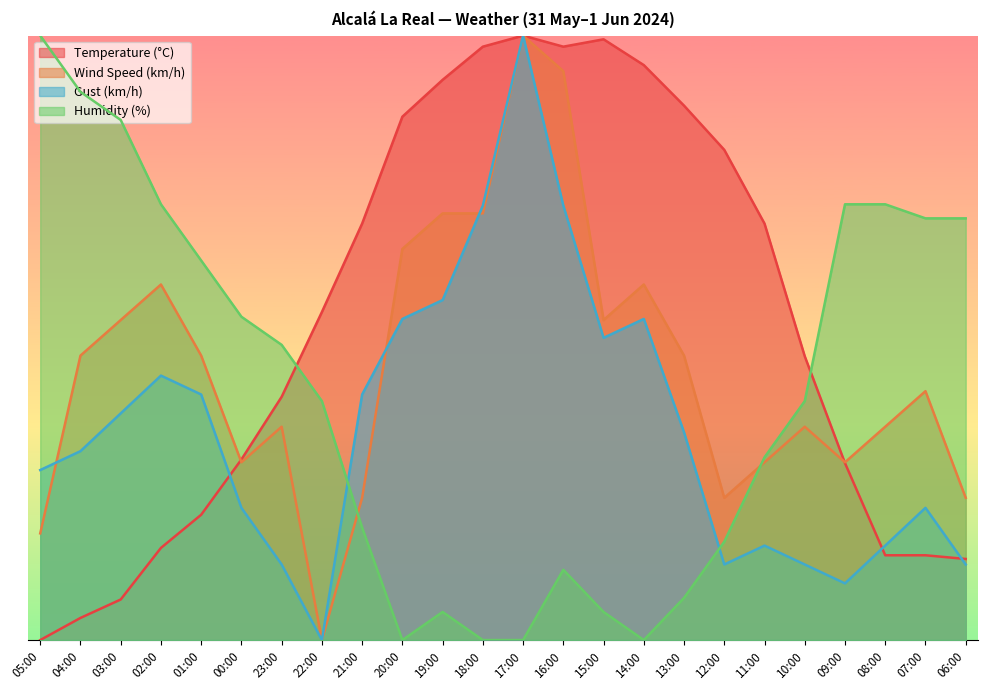

How many interior local peaks does the Gust (km/h) series have?

5